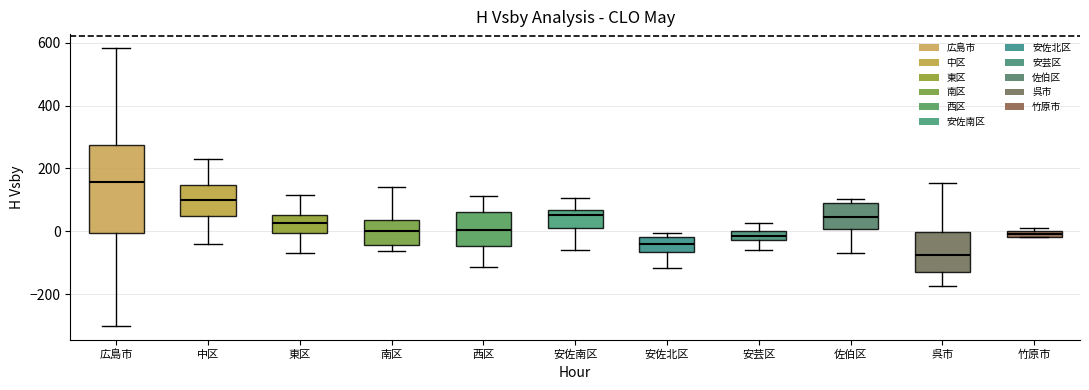

Which box is the tallest, from its lower edge to its upper edge?

広島市